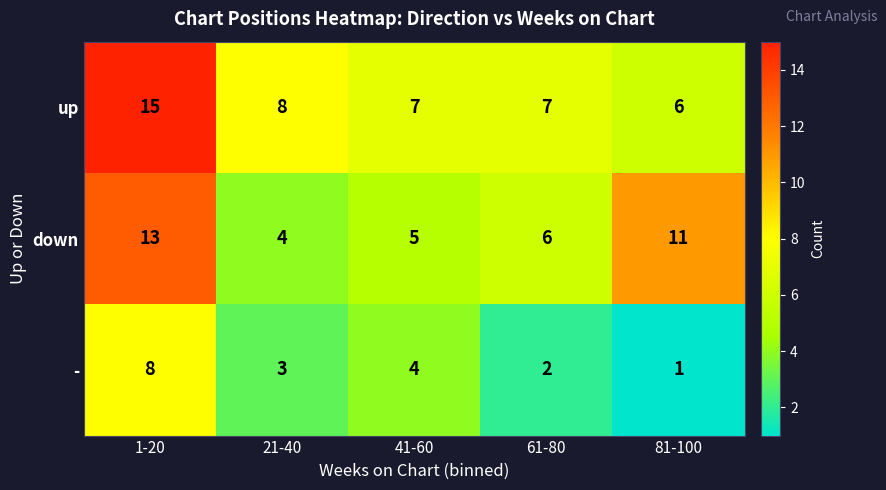

Reading left to right, extract all data points from this chart.

up: 15	8	7	7	6
down: 13	4	5	6	11
-: 8	3	4	2	1